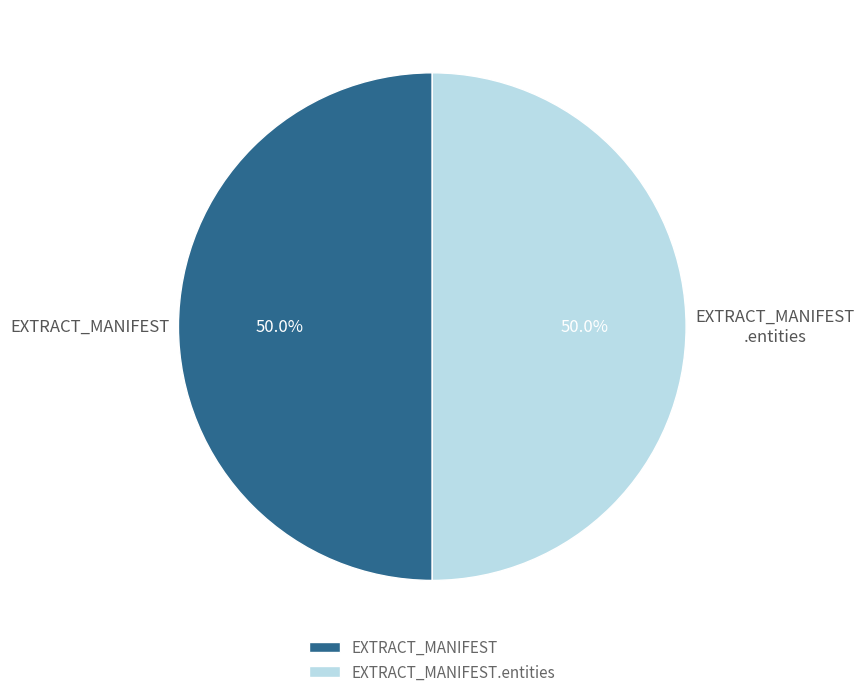

Do EXTRACT_MANIFEST.entities and EXTRACT_MANIFEST together represent more than half of the pie?

Yes